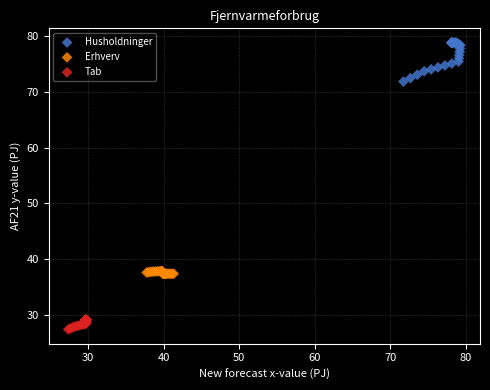

Which series reaches the minimum Y coordinate?

Tab